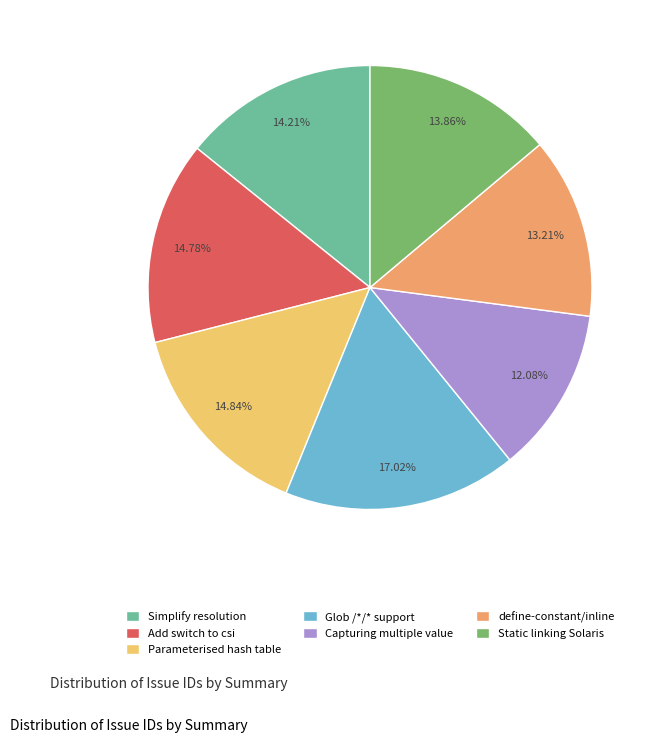

Does Glob /*/* support account for over 50% of the chart?

No